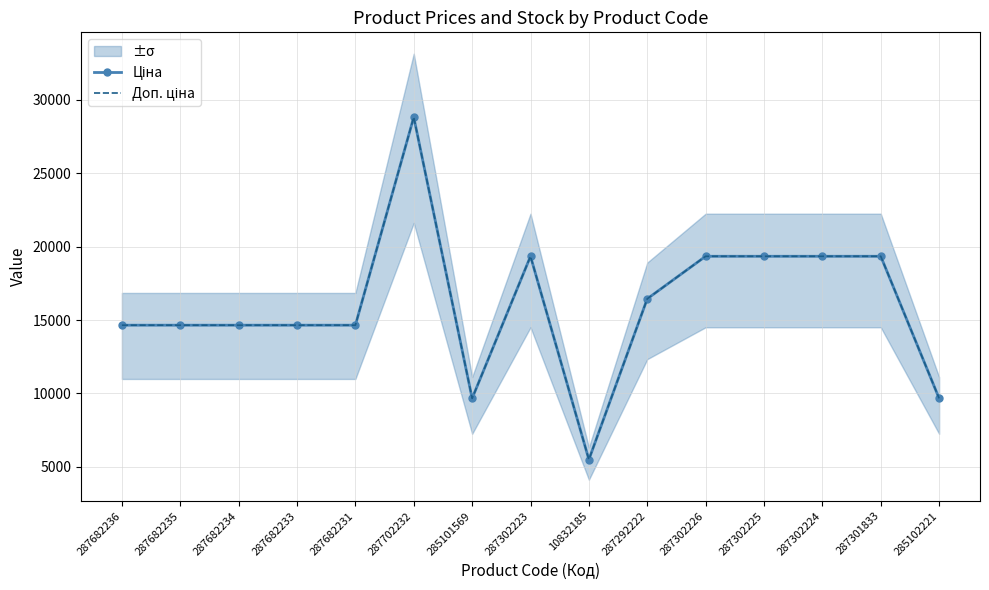

What is the difference between the maximum and second lowest values in the Доп. ціна series?

19157.1